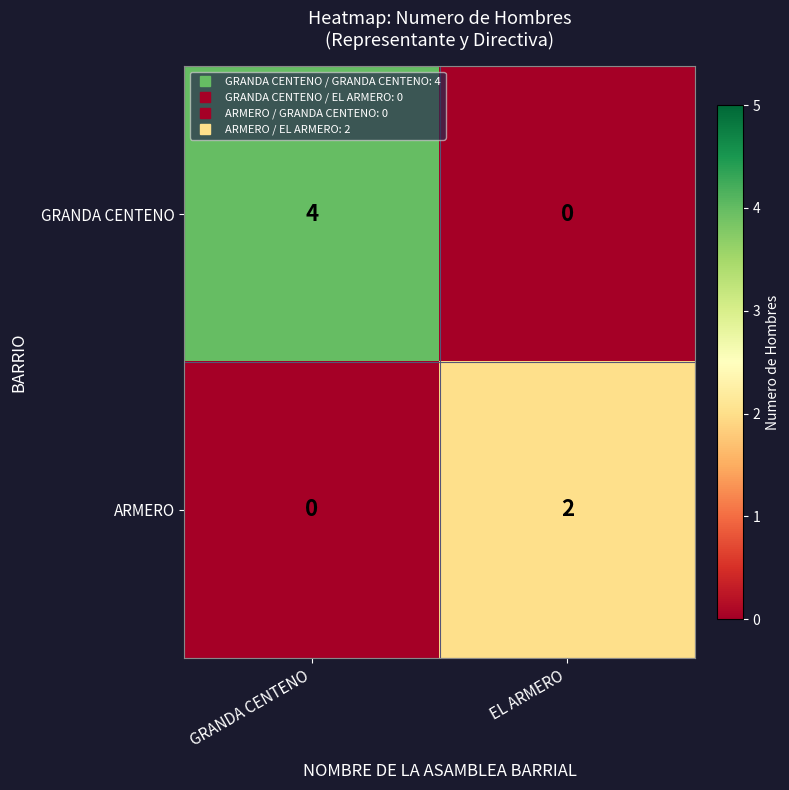

Where is ARMERO nearest to the value 1?

GRANDA CENTENO